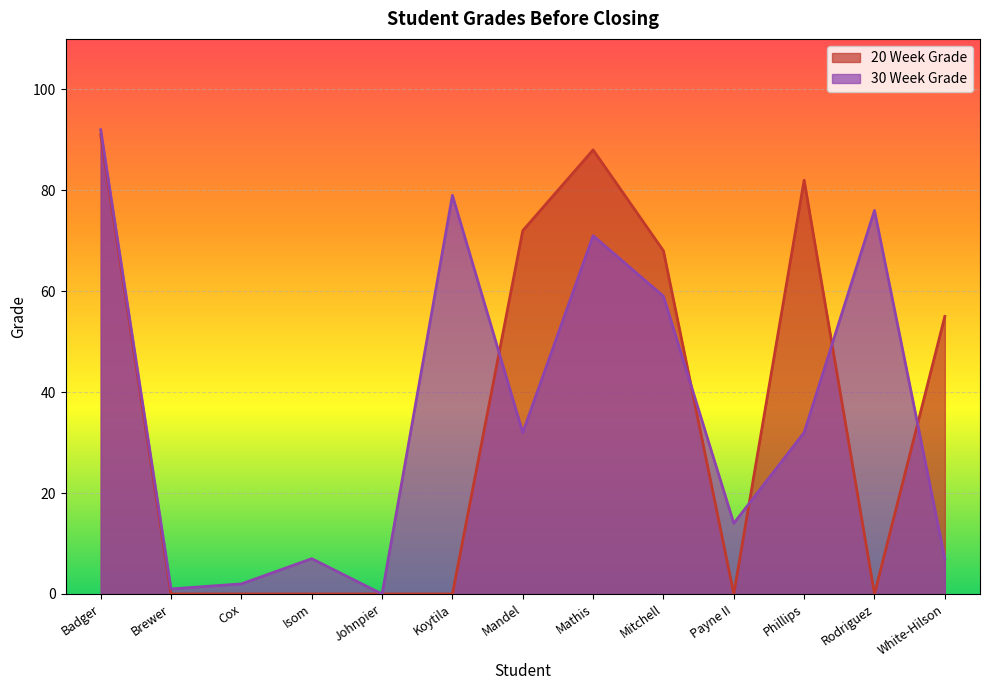

What is the maximum value for 20 Week Grade?

91